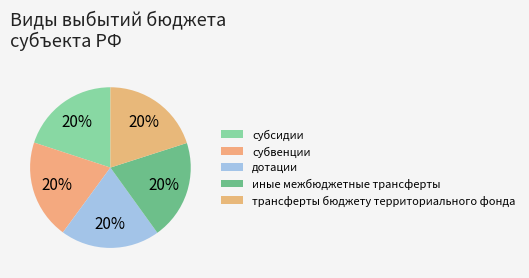

Is there any slice that represents more than half of the pie?

No